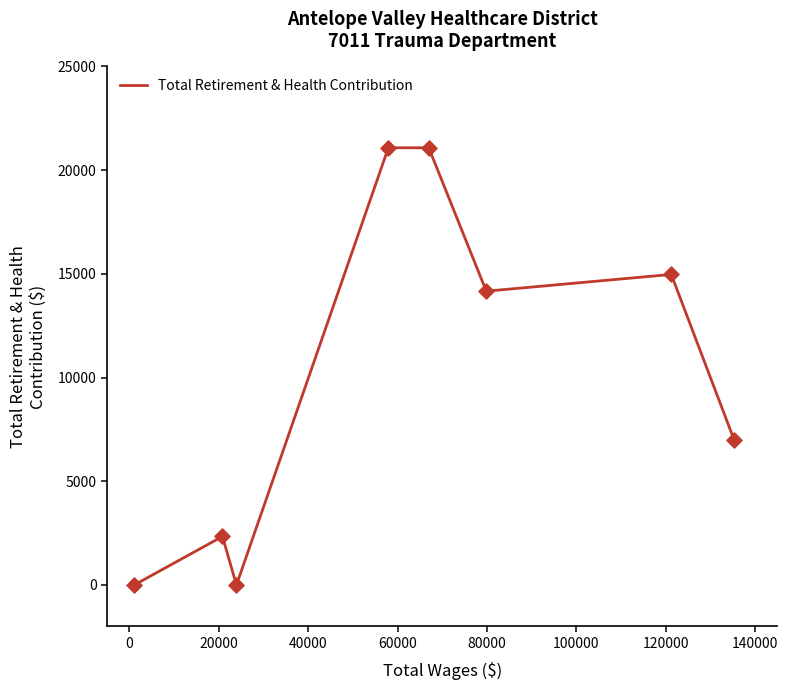

What is the sum of all values?

80616